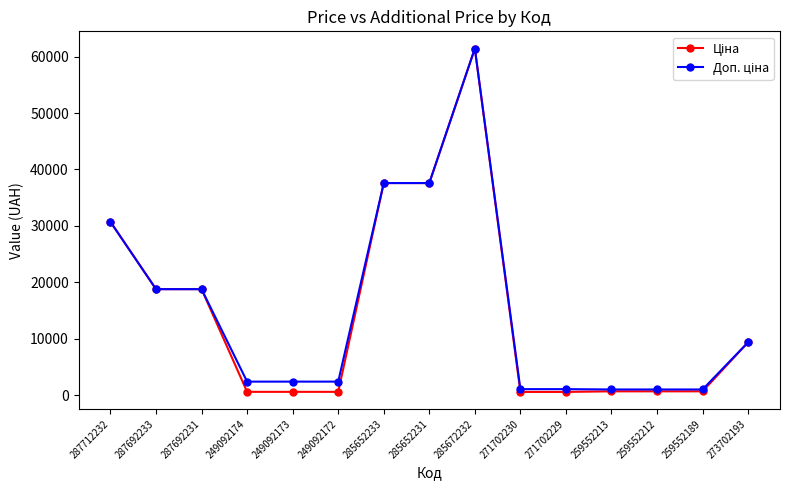

At which category is the sum across all series the highest?

285672232